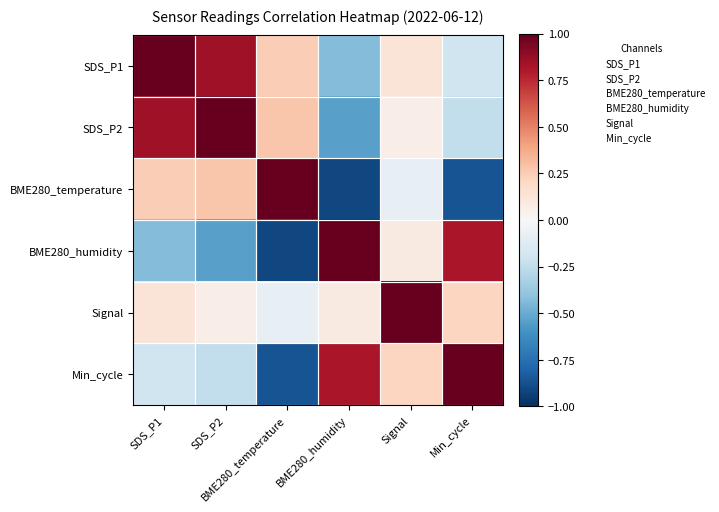

Count the number of data series in this chart.

6